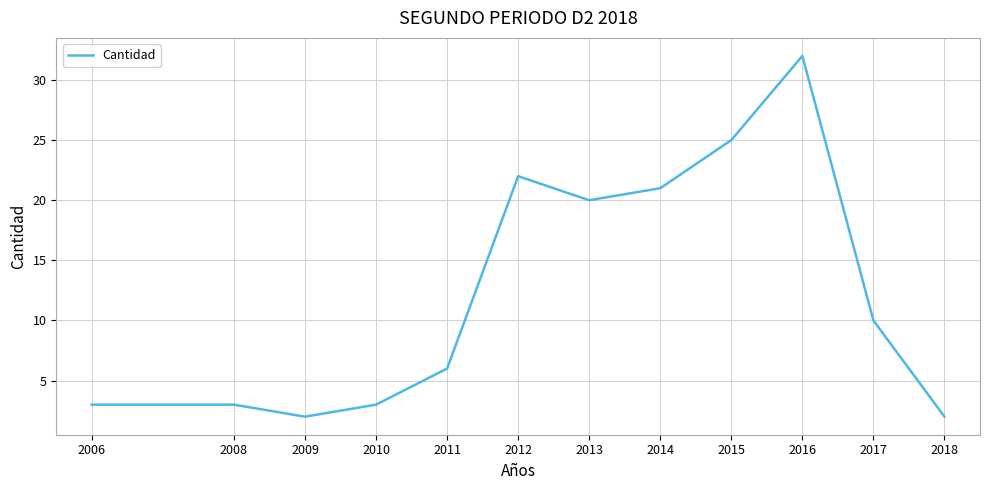

What is the change in value from 2010 to 2012?

+19